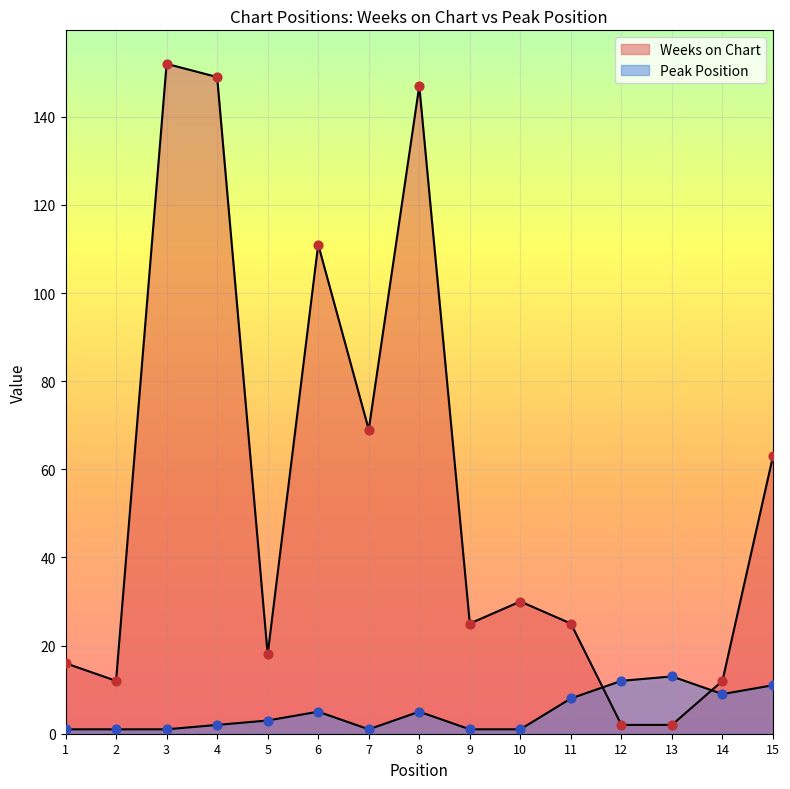

Which series contains the lowest Y value?

Peak Position